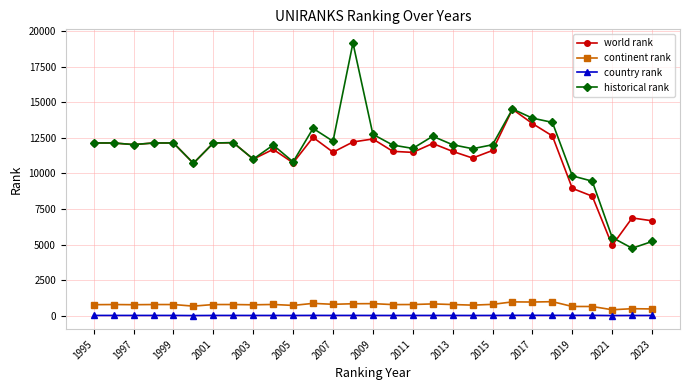

Which series has the largest total across all categories?

historical rank